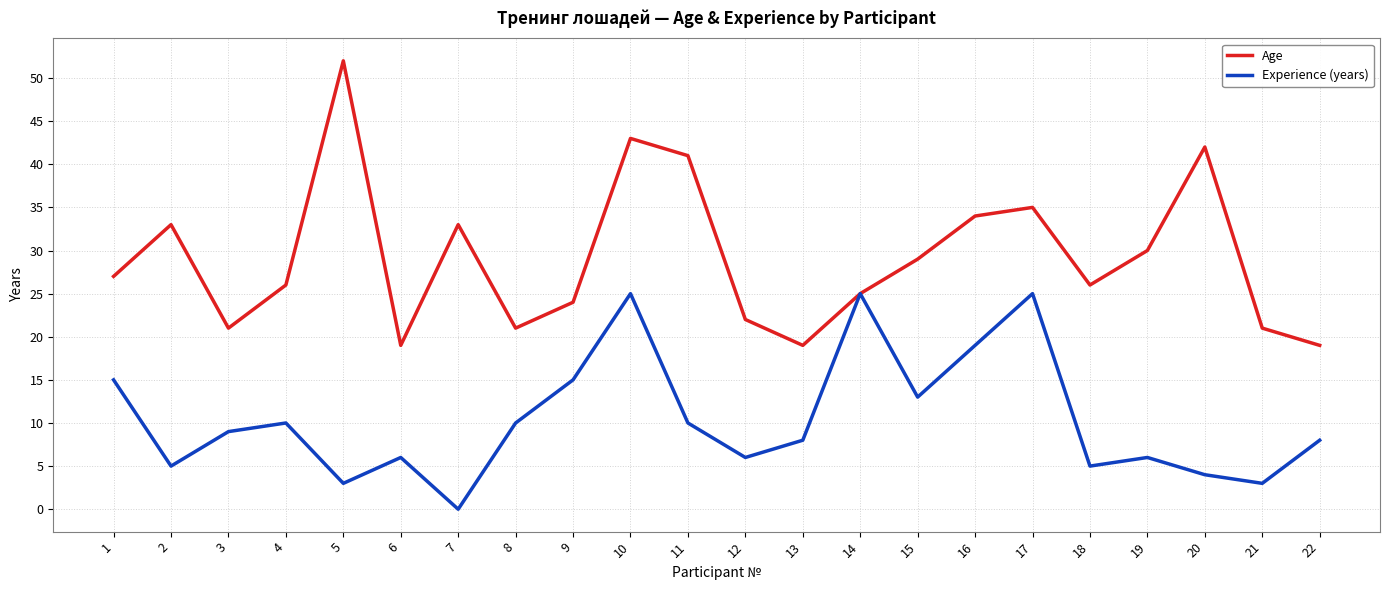

The value of Age at 14 is 34. True or false?

False